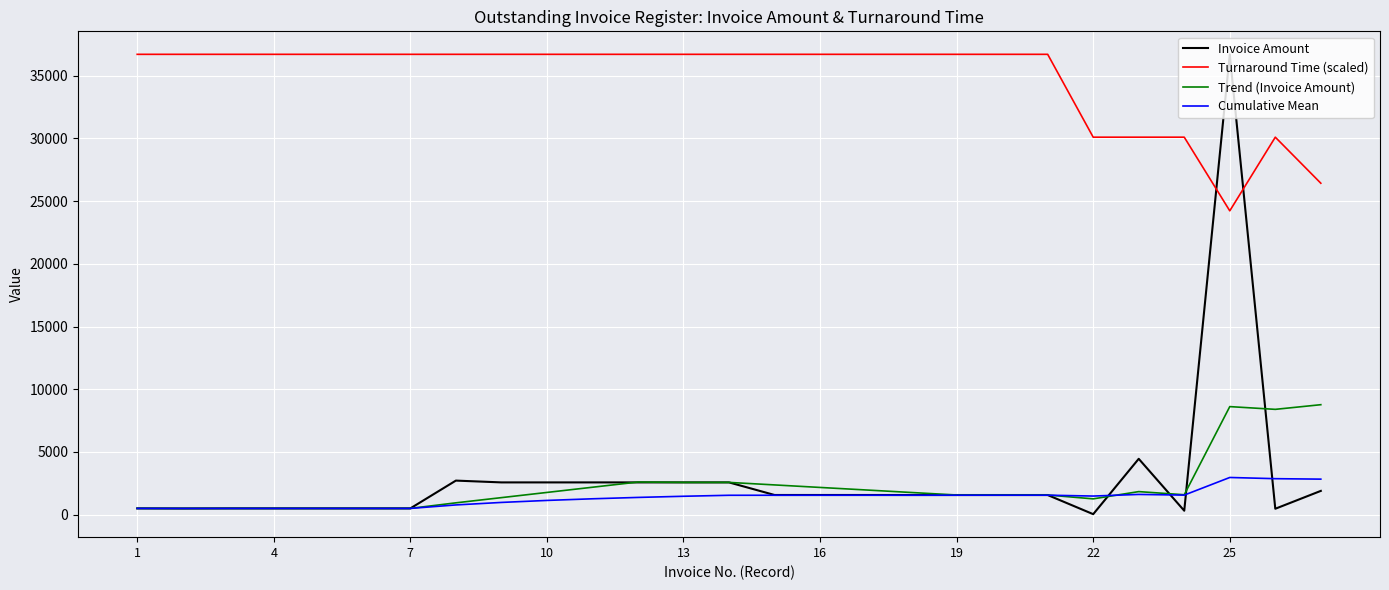

Which series has the largest range (max minus min)?

Invoice Amount